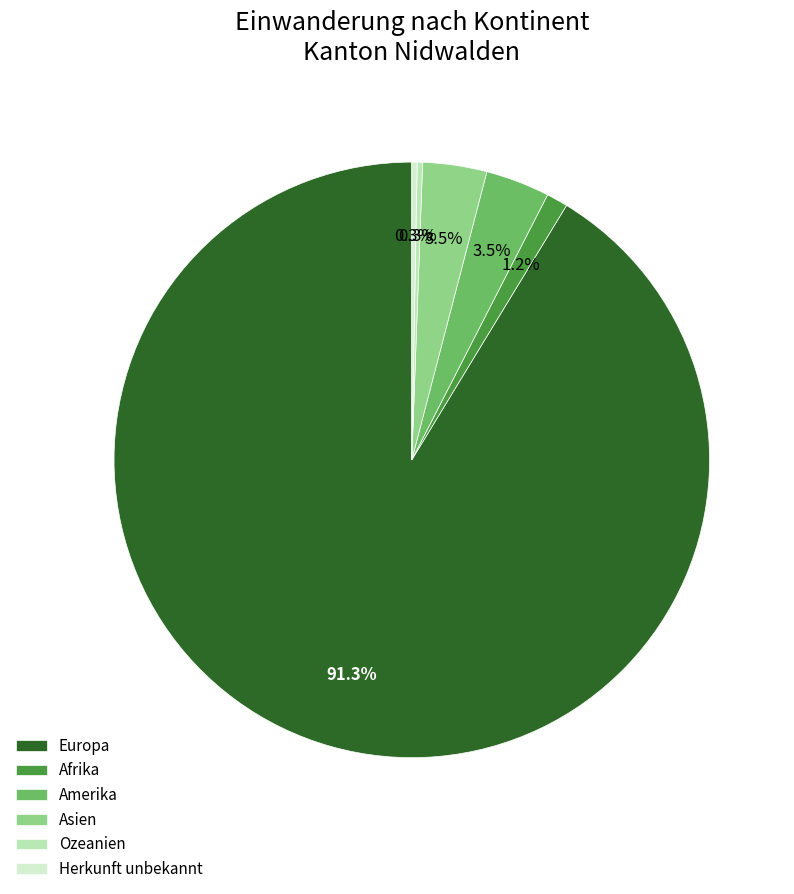

Between Asien and Afrika, which is larger?

Asien